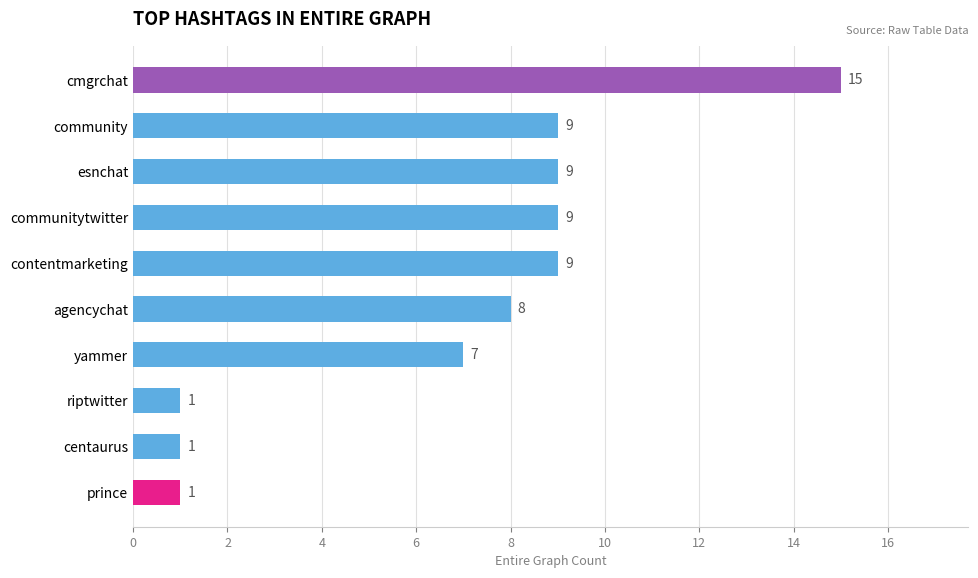

At which label is the value closest to 8?

agencychat